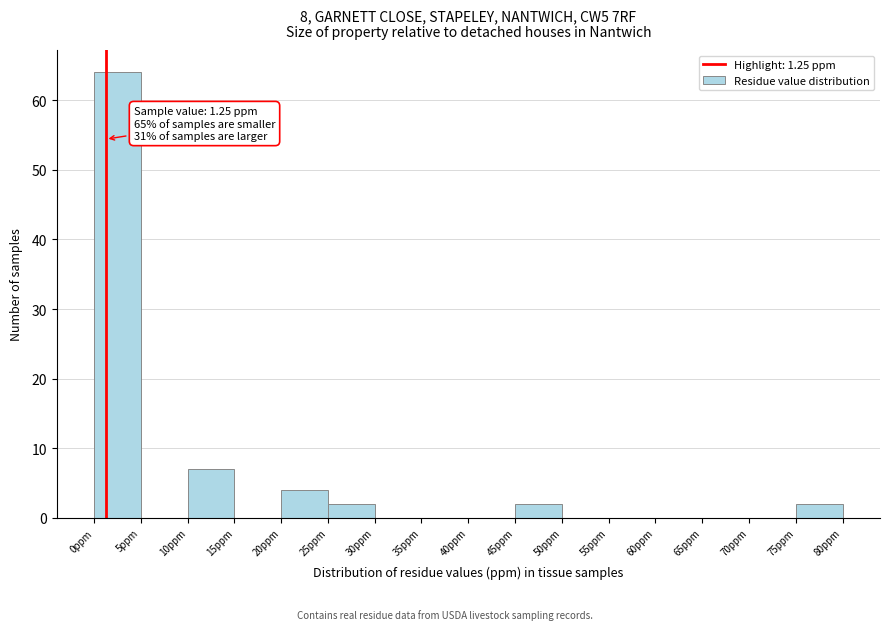

Which range on the x-axis has the tallest bar?

0 to 5